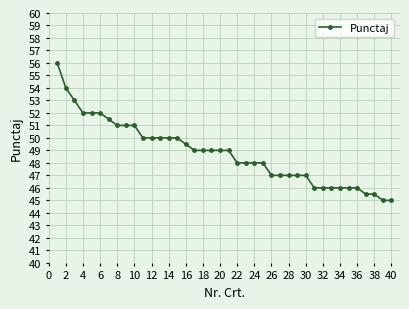

What is the value of the 6th point from the left?

52.0